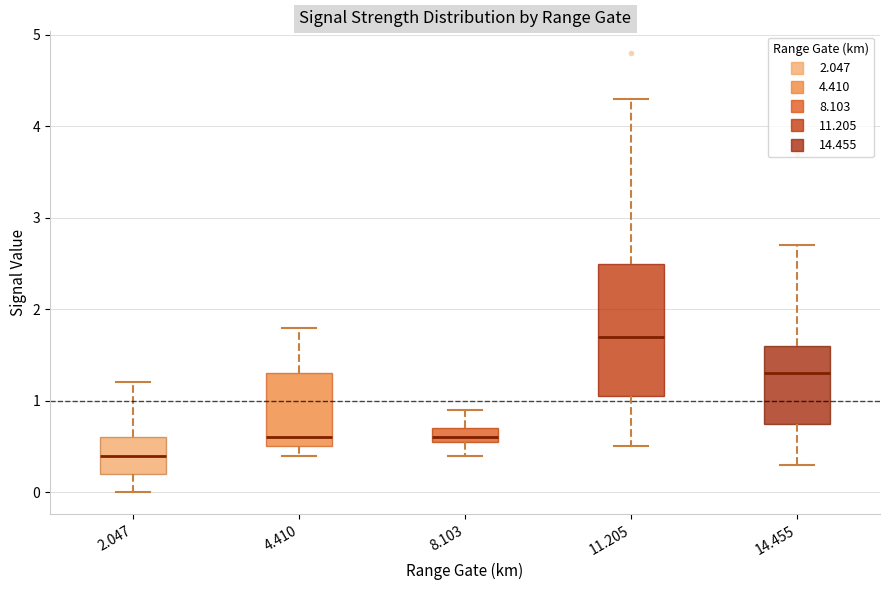

Comparing the boxes themselves (not the whiskers), which one is the tallest?

11.205